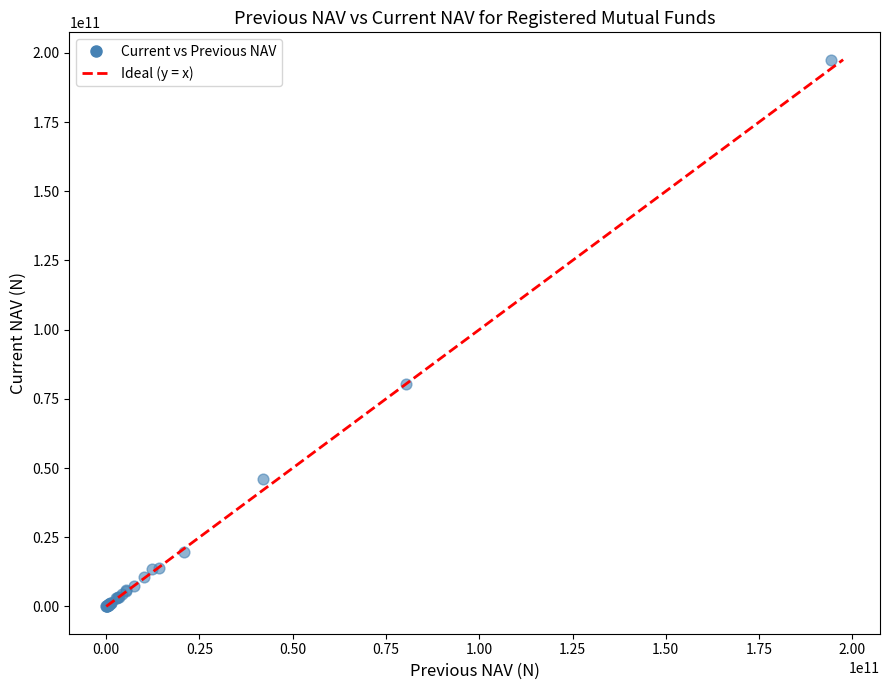

What Y value in the scatter plot is closest to 98783336016?

80281536164.7